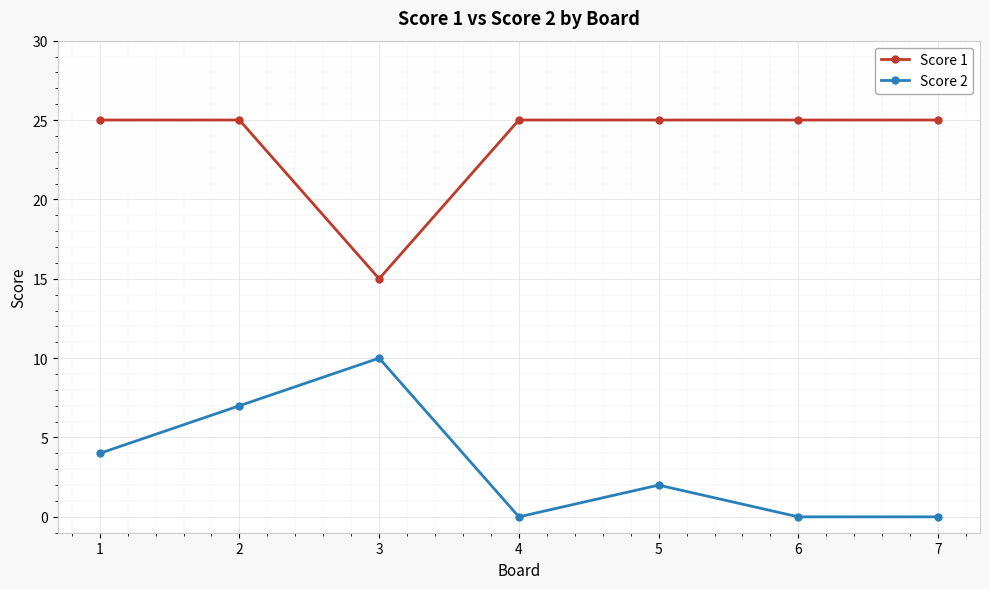

How many lines are shown in the chart?

2